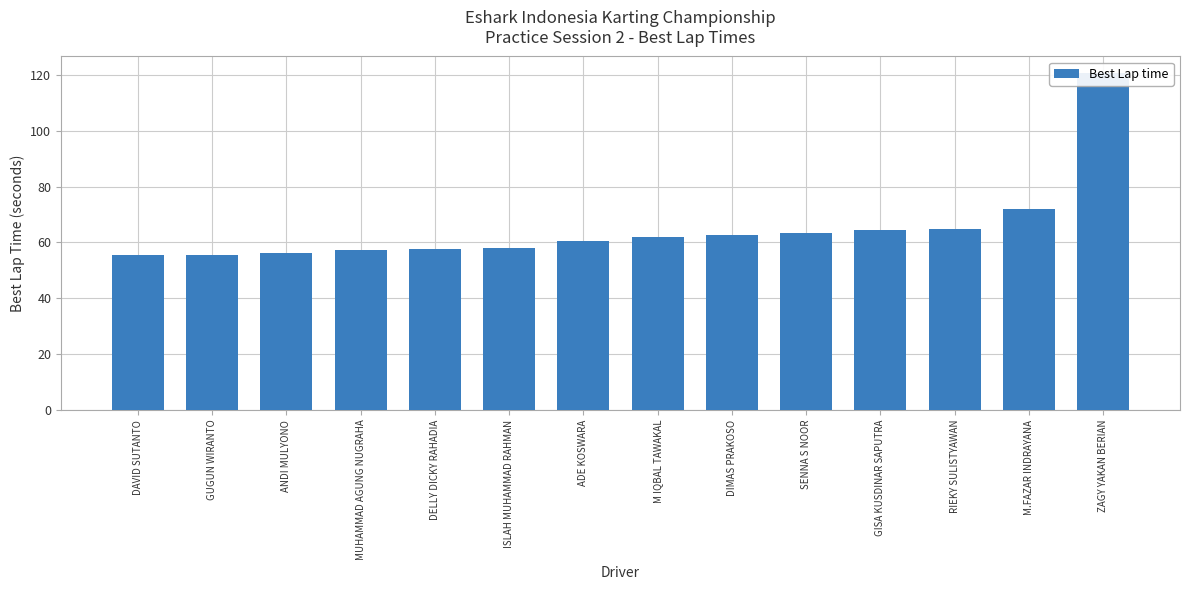

List the labels in order of value, smallest first.

DAVID SUTANTO, GUGUN WIRANTO, ANDI MULYONO, MUHAMMAD AGUNG NUGRAHA, DELLY DICKY RAHADIA, ISLAH MUHAMMAD RAHMAN, ADE KOSWARA, M IQBAL TAWAKAL, DIMAS PRAKOSO, SENNA S NOOR, GISA KUSDINAR SAPUTRA, RIEKY SULISTYAWAN, M.FAZAR INDRAYANA, ZAGY YAKAN BERIAN